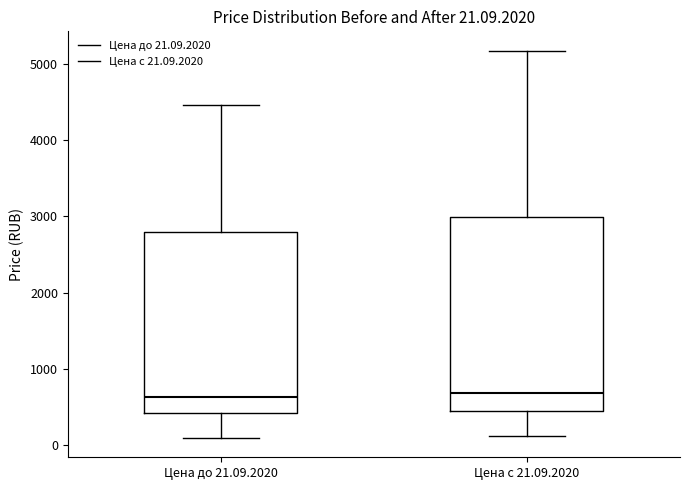

Which box is the tallest, from its lower edge to its upper edge?

Цена с 21.09.2020